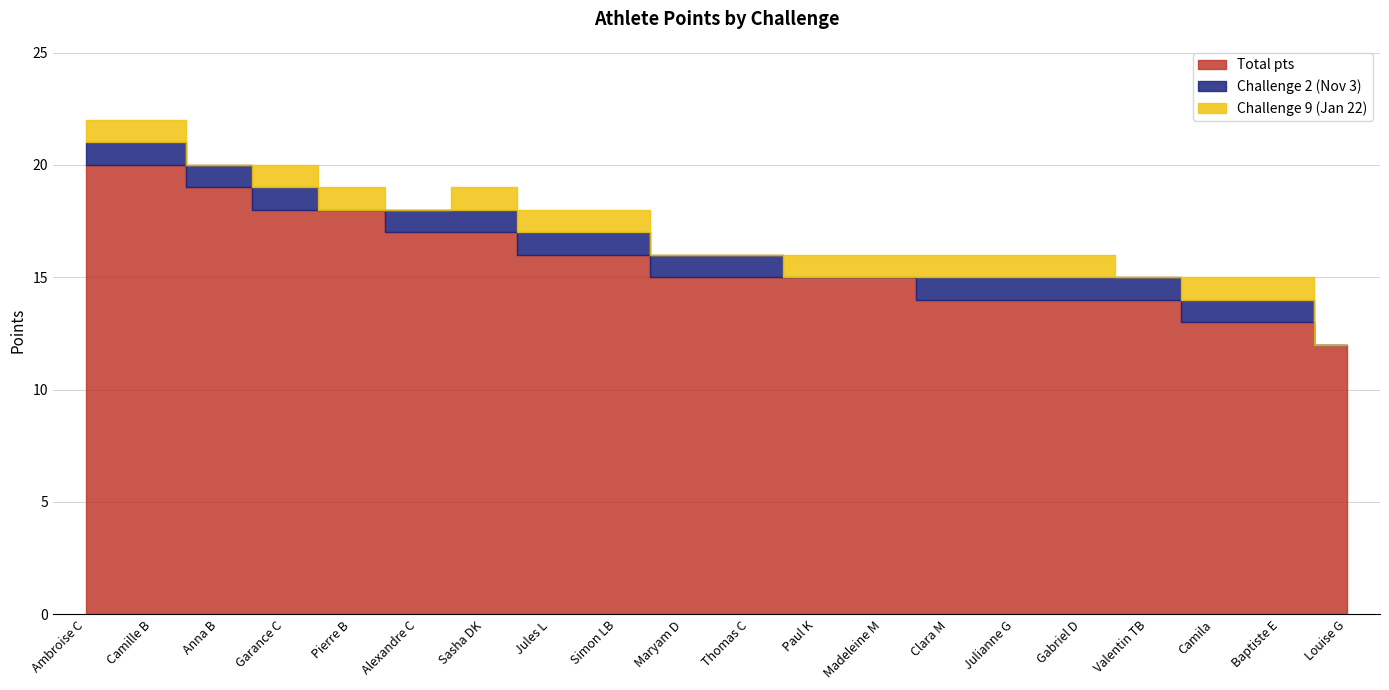

What is the label of the 8th bar from the left?

Jules L